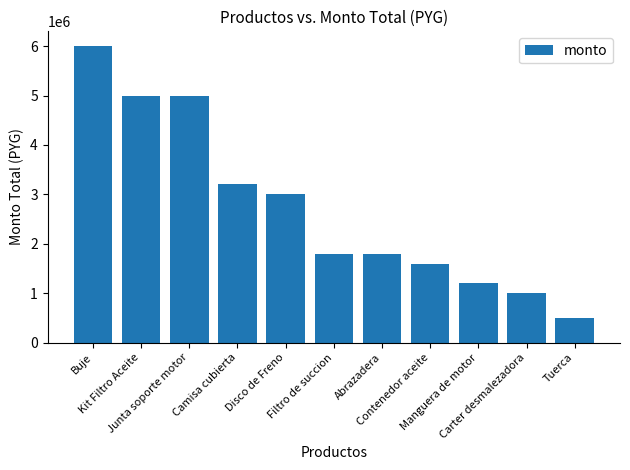

Are the bars grouped side by side (vs. stacked)?

No